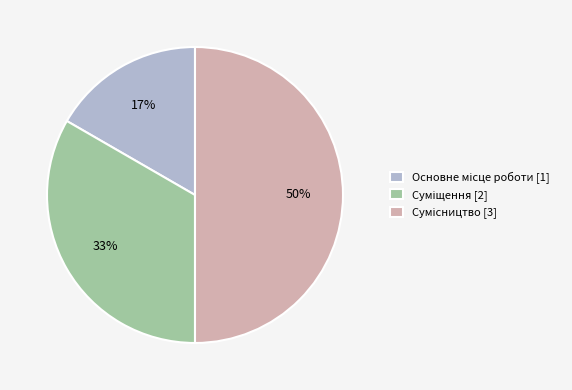

To the nearest percent, what is the difference between the largest and smallest slice percentages?

33%